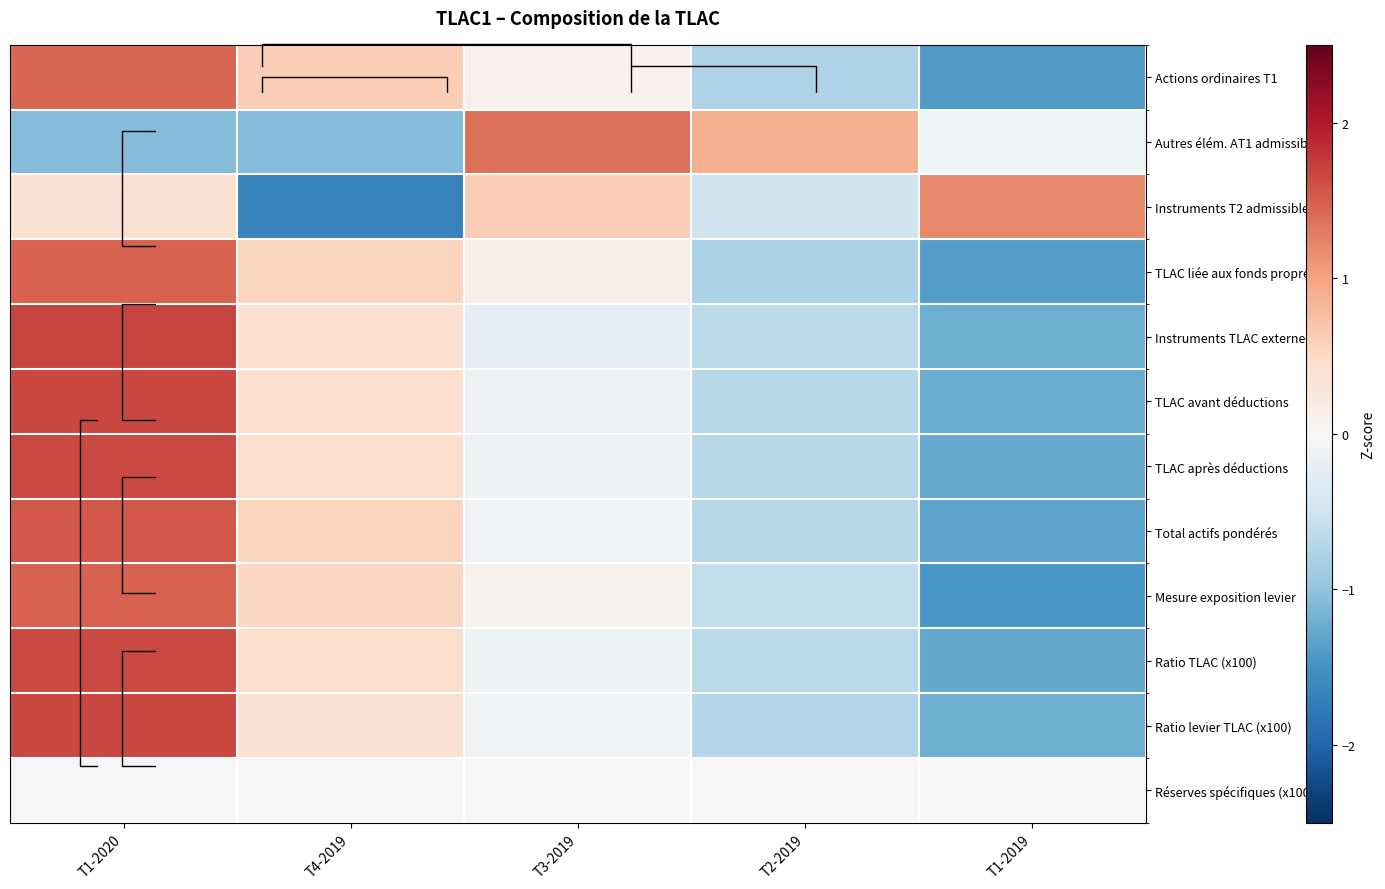

Which label corresponds to the largest value in the chart?

T1-2020